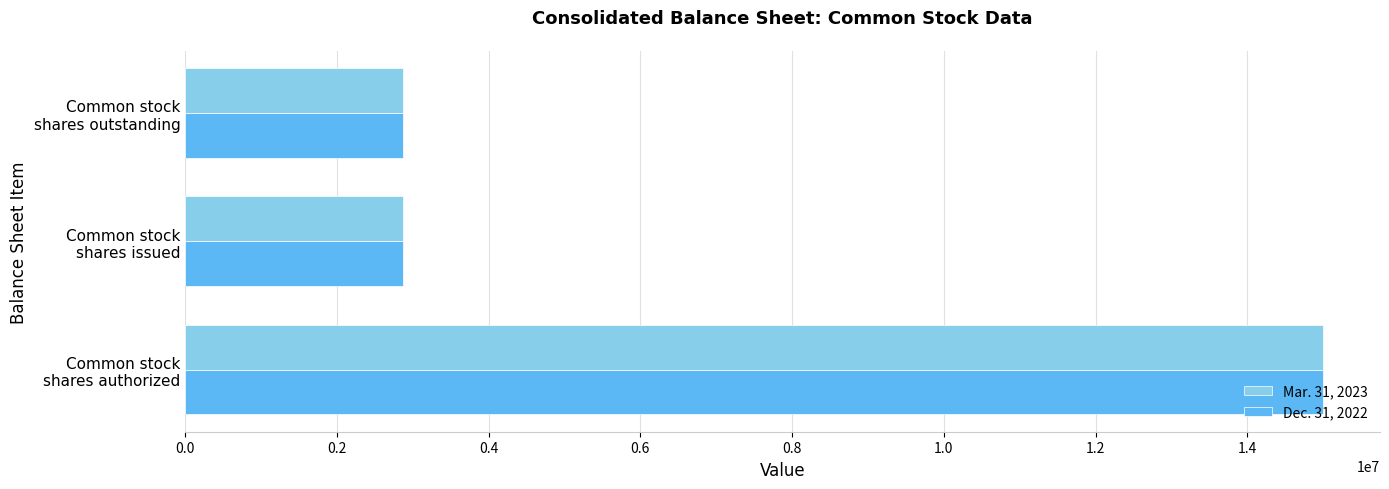

What is the minimum value for Mar. 31, 2023?

2868504